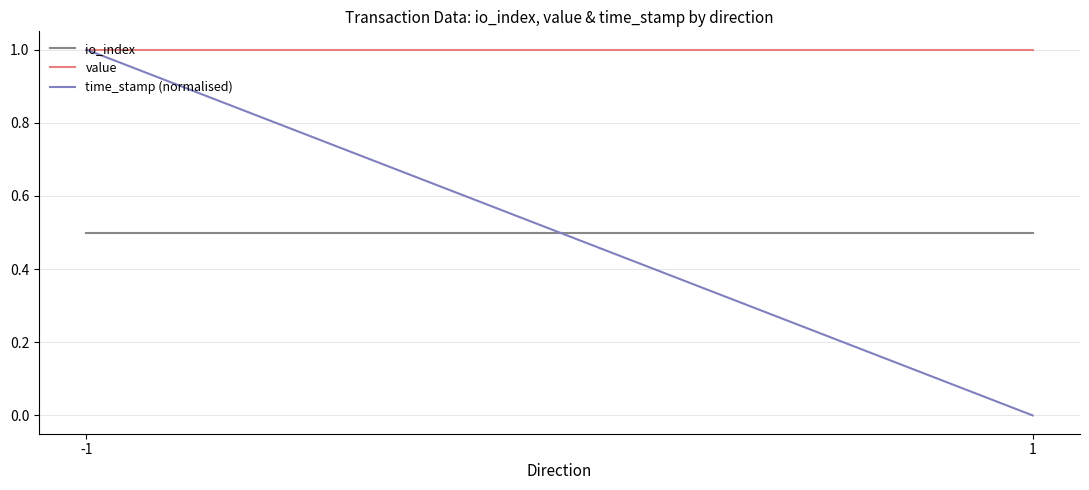

Where is time_stamp (normalised) nearest to the value 0?

1